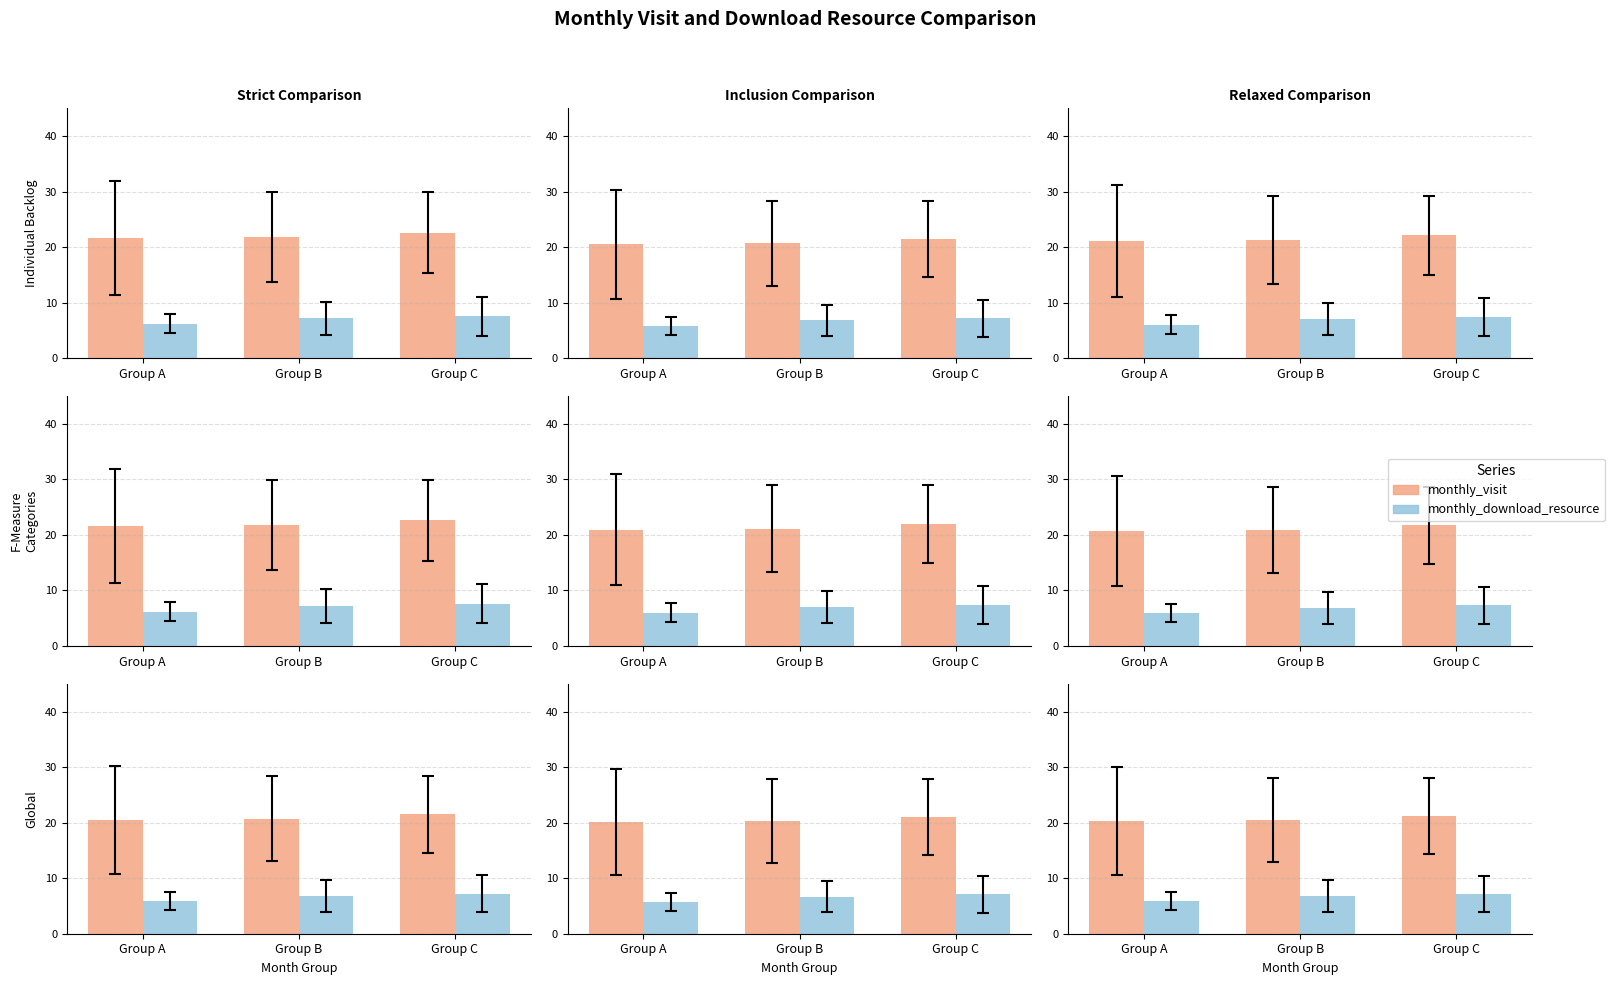

What is the value of the monthly_visit bar at the 2nd from the left?

20.5